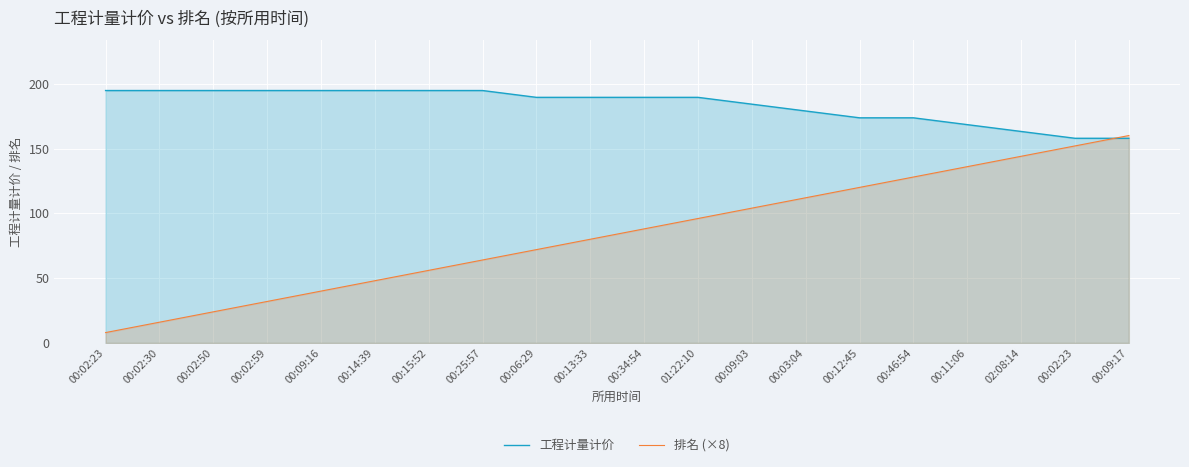

Reading left to right, transcribe all the data shown in this chart.

工程计量计价: 00:02:23=194.7	00:02:30=194.7	00:02:50=194.7	00:02:59=194.7	00:09:16=194.7	00:14:39=194.7	00:15:52=194.7	00:25:57=194.7	00:06:29=189.5	00:13:33=189.5	00:34:54=189.5	01:22:10=189.5	00:09:03=184.2	00:03:04=178.9	00:12:45=173.7	00:46:54=173.7	00:11:06=168.4	02:08:14=163.2	00:02:23=157.9	00:09:17=157.9
排名 (×8): 00:02:23=8.0	00:02:30=16.0	00:02:50=24.0	00:02:59=32.0	00:09:16=40.0	00:14:39=48.0	00:15:52=56.0	00:25:57=64.0	00:06:29=72.0	00:13:33=80.0	00:34:54=88.0	01:22:10=96.0	00:09:03=104.0	00:03:04=112.0	00:12:45=120.0	00:46:54=128.0	00:11:06=136.0	02:08:14=144.0	00:02:23=152.0	00:09:17=160.0